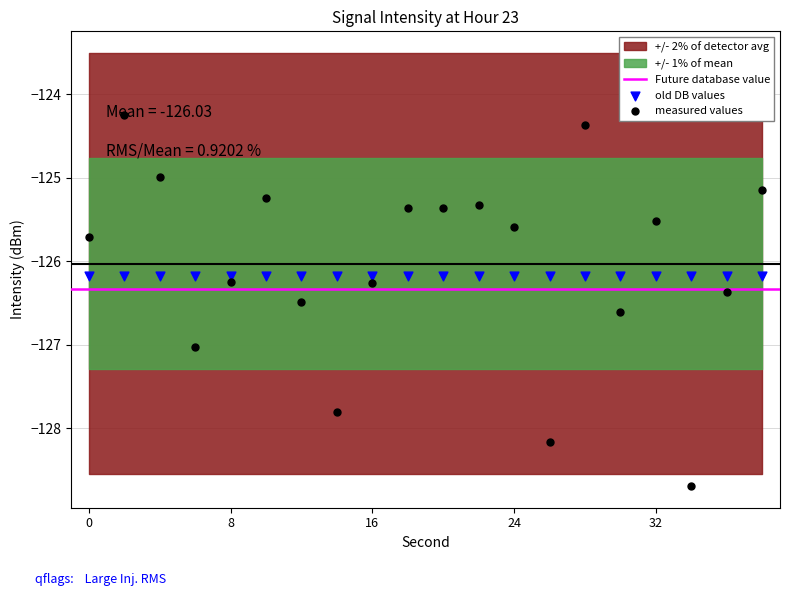

What is the change in value from 0 to 22?

+0.4